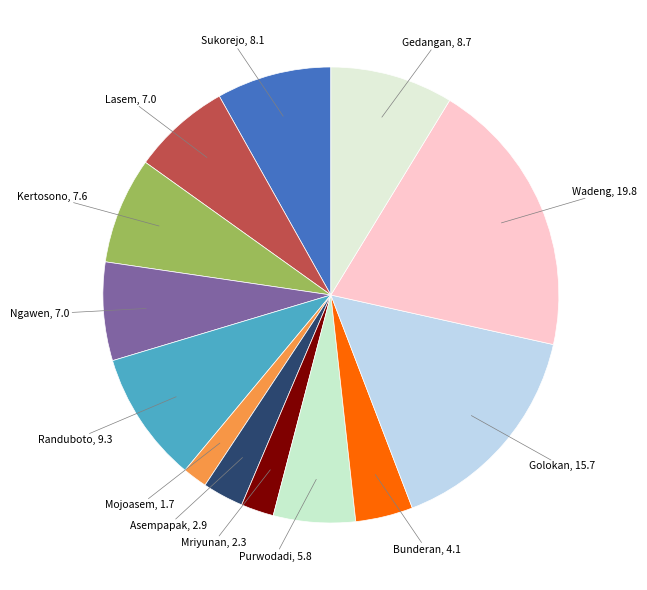

Count the number of slices in the pie.

13